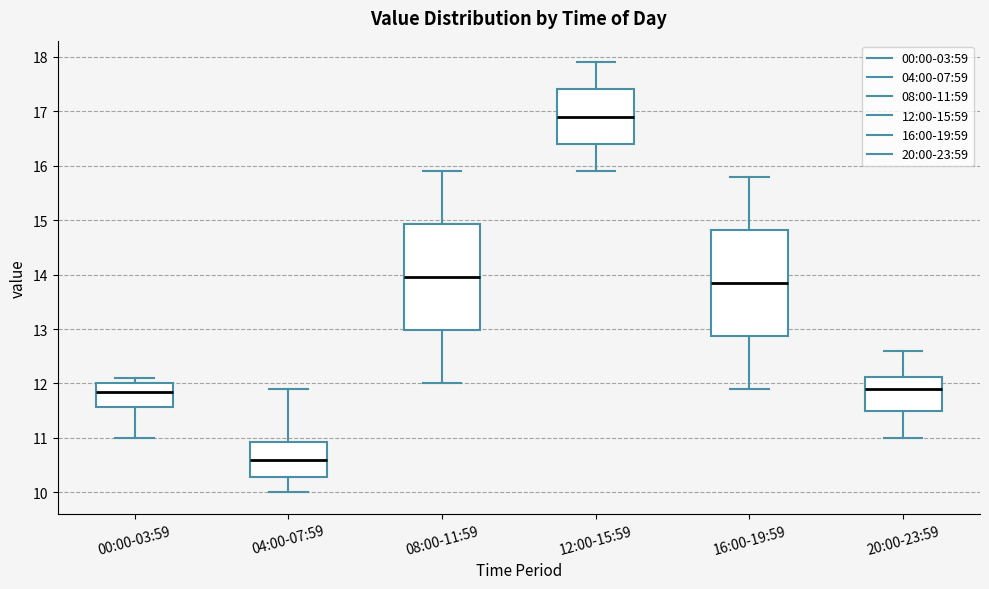

Where does the upper whisker of the box for 16:00-19:59 end on the y-axis? The values are not printed on the chart, so give them approximately, as read against the axis.

15.8